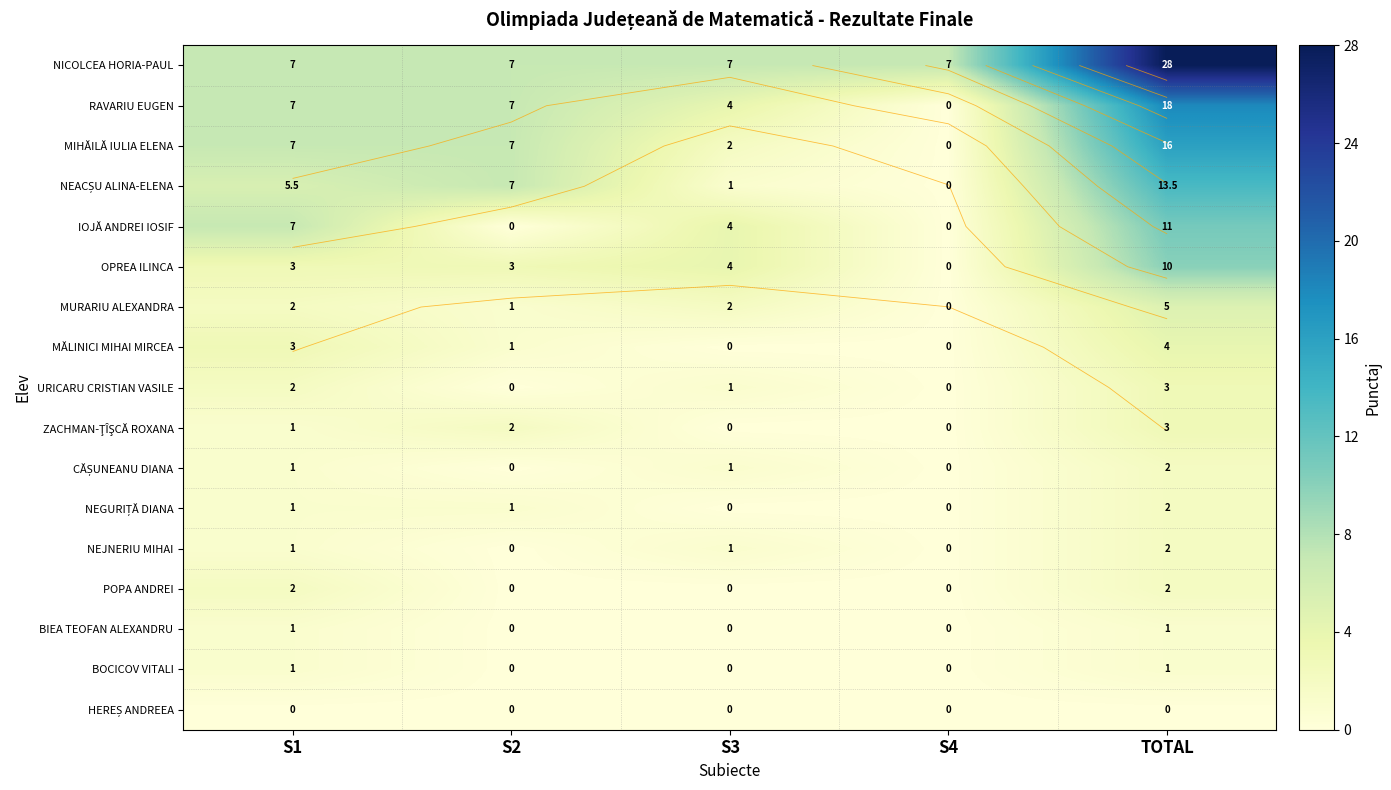

True or false: ZACHMAN-ŢÎŞCĂ ROXANA has a value of 1.5 at TOTAL.

False